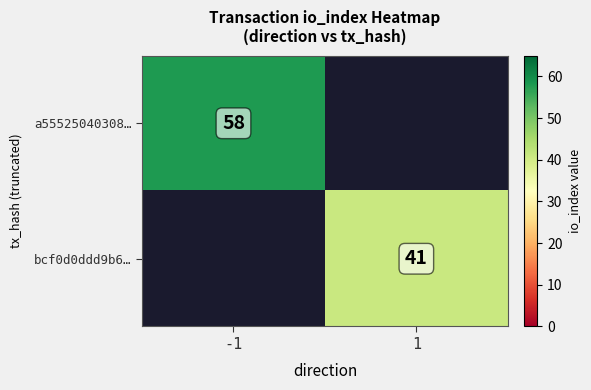

Is it true that a55525040308… equals 96 at -1?

False